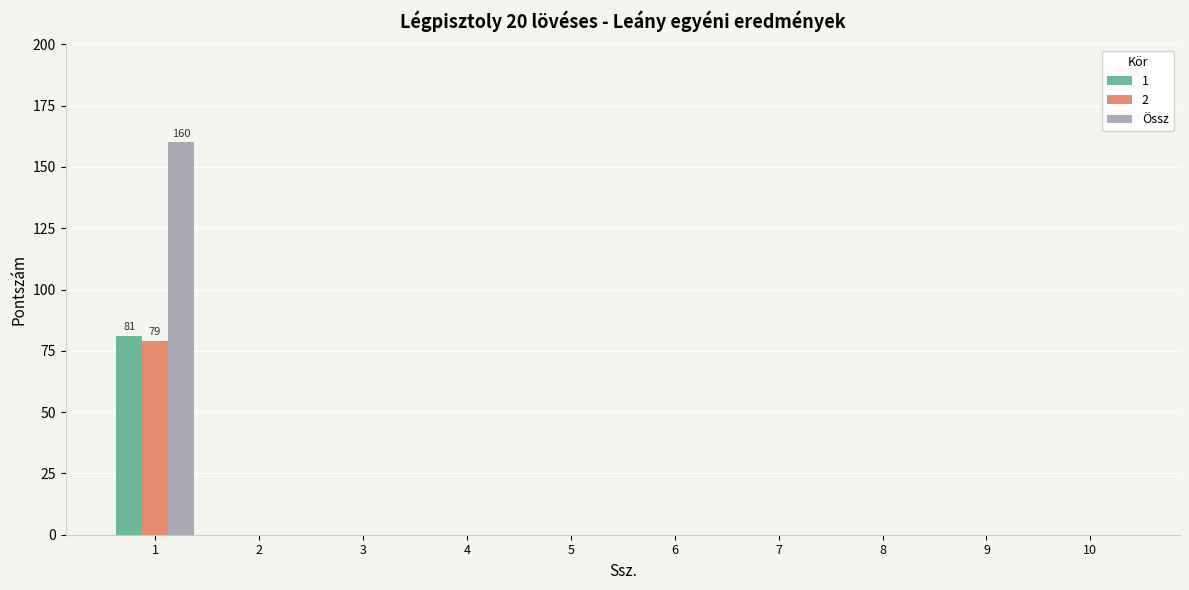

What is the sum of all Össz values?

160